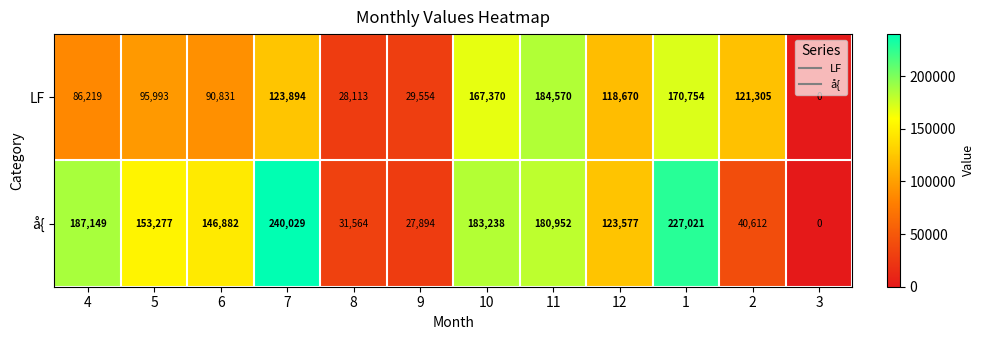

What is the maximum value for LF?

184570